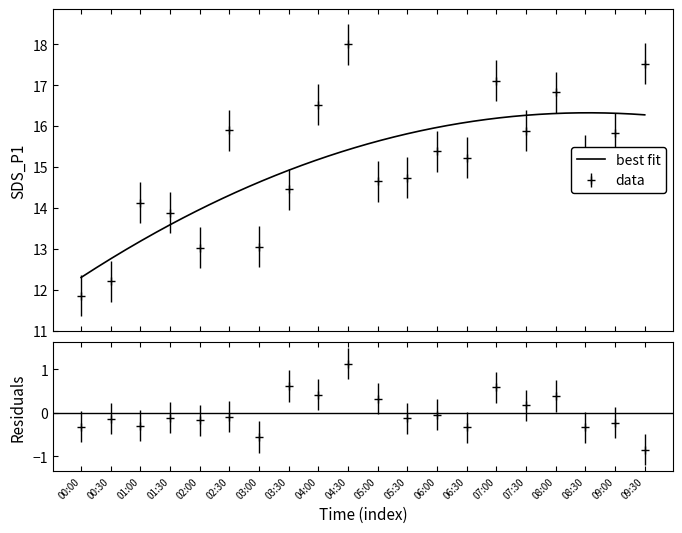

What is the ratio of the value at 08:30 to the value at 09:00?

1.0